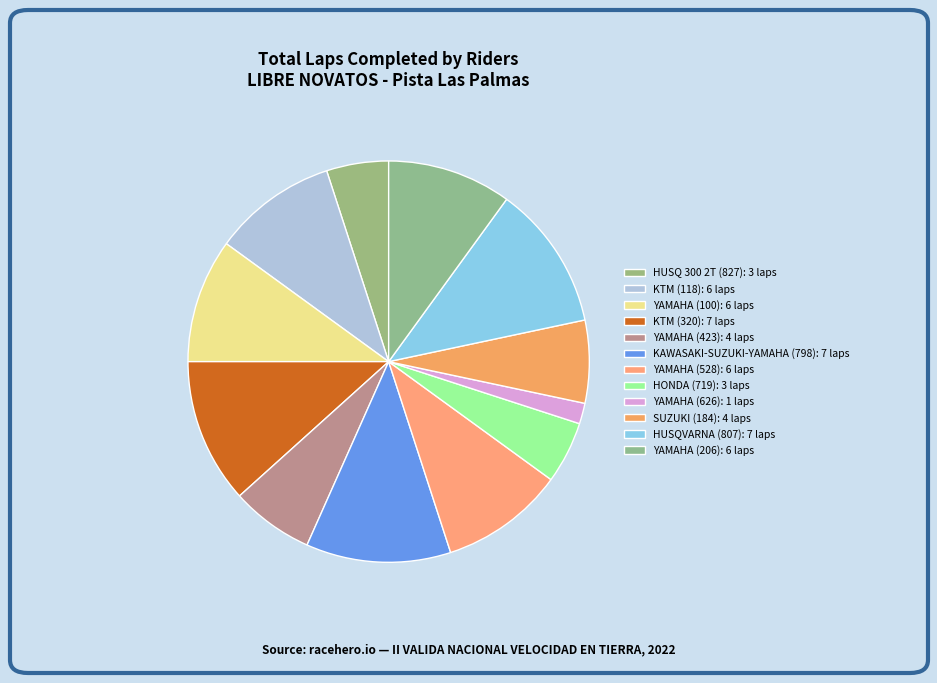

How many segments does this pie chart have?

12